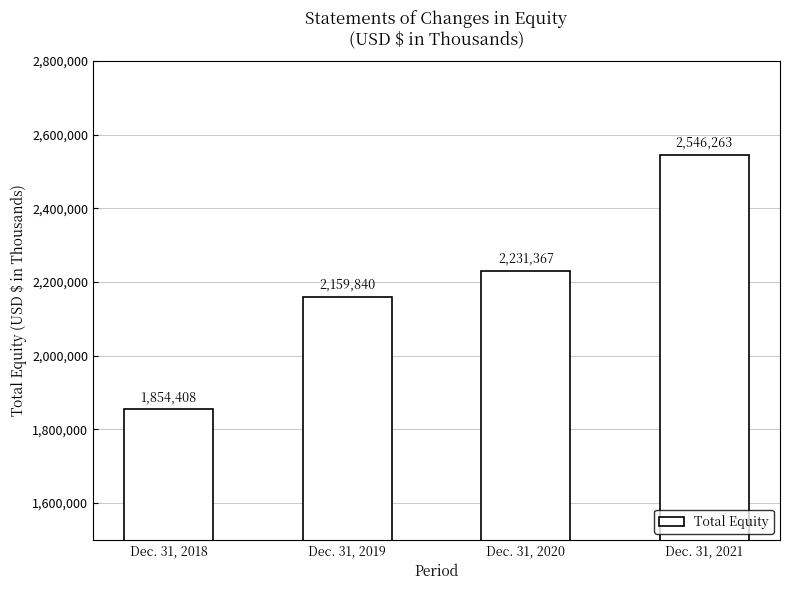

Are the bars horizontal?

No